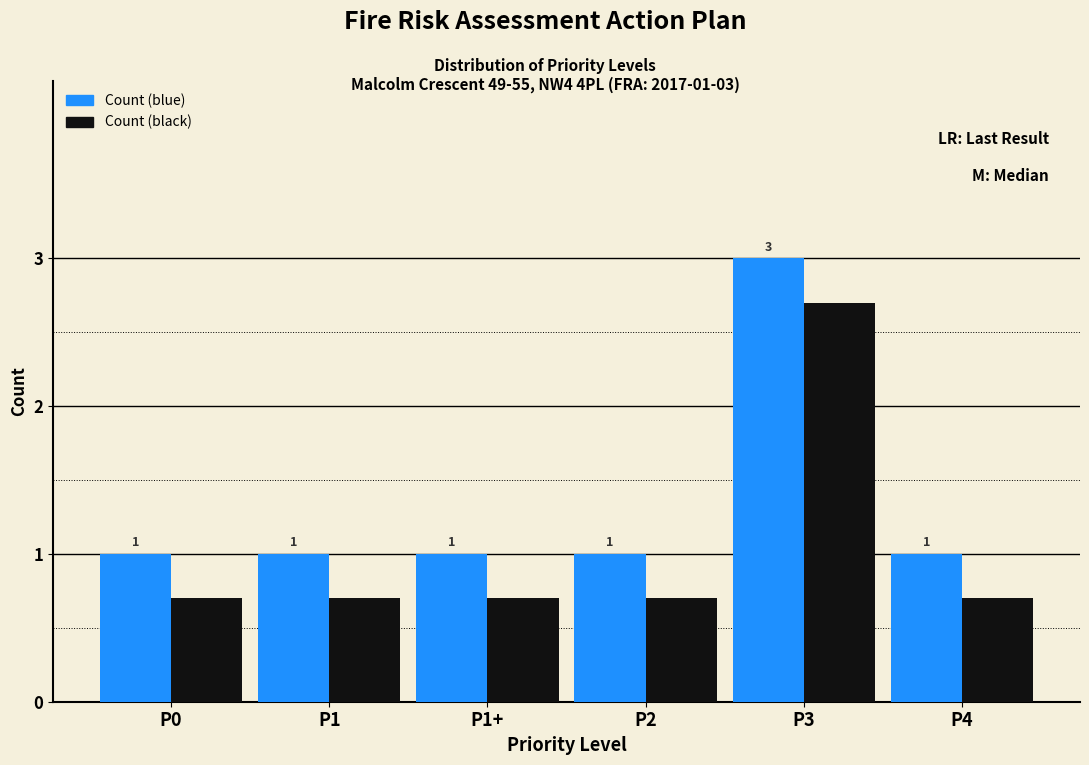

Read the Count (blue) value at P3.

3.0